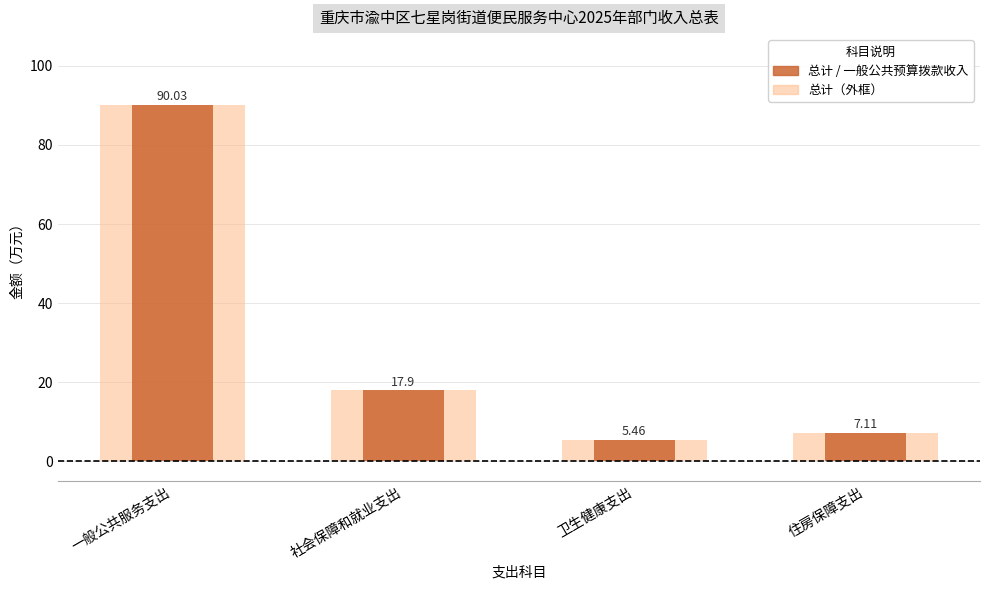

Between 住房保障支出 and 社会保障和就业支出, which is larger?

社会保障和就业支出